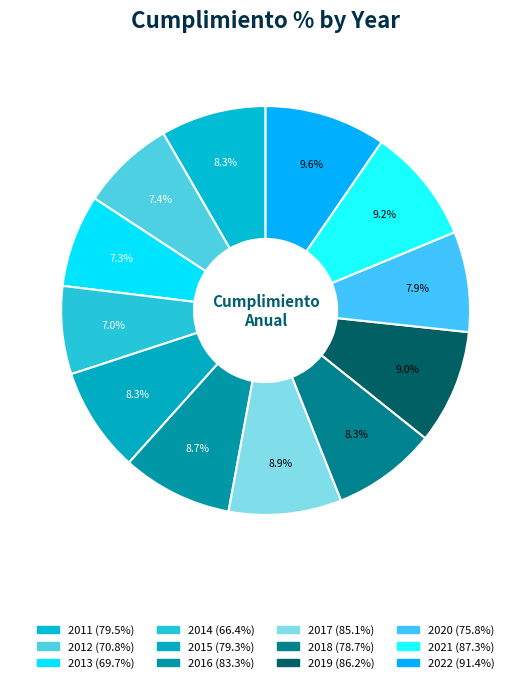

How many segments does this pie chart have?

12